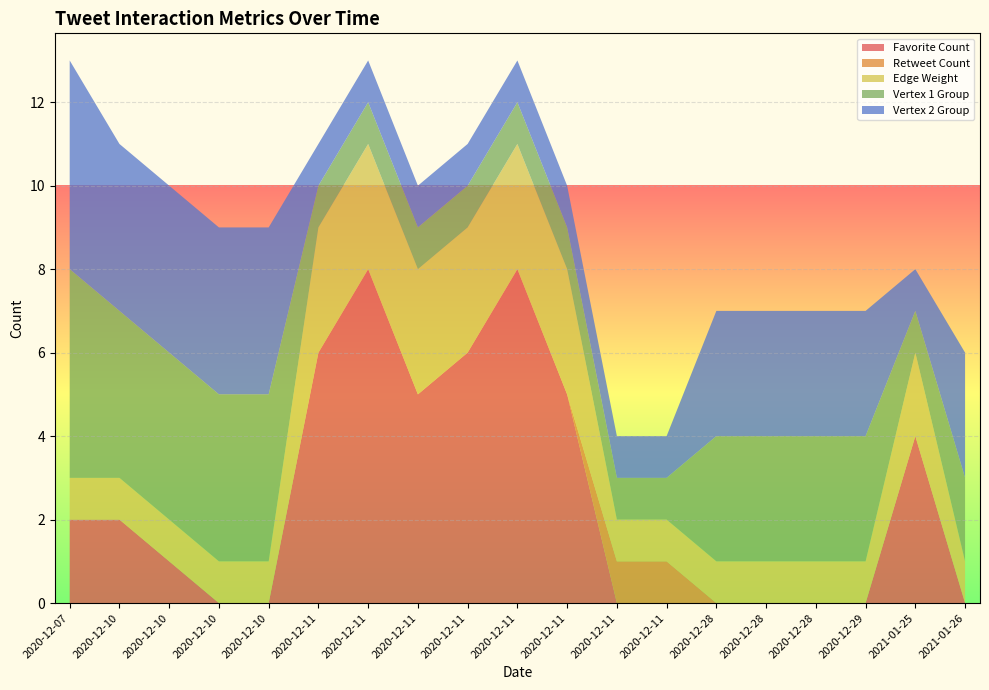

True or false: Vertex 2 Group and Retweet Count intersect in this chart.

False